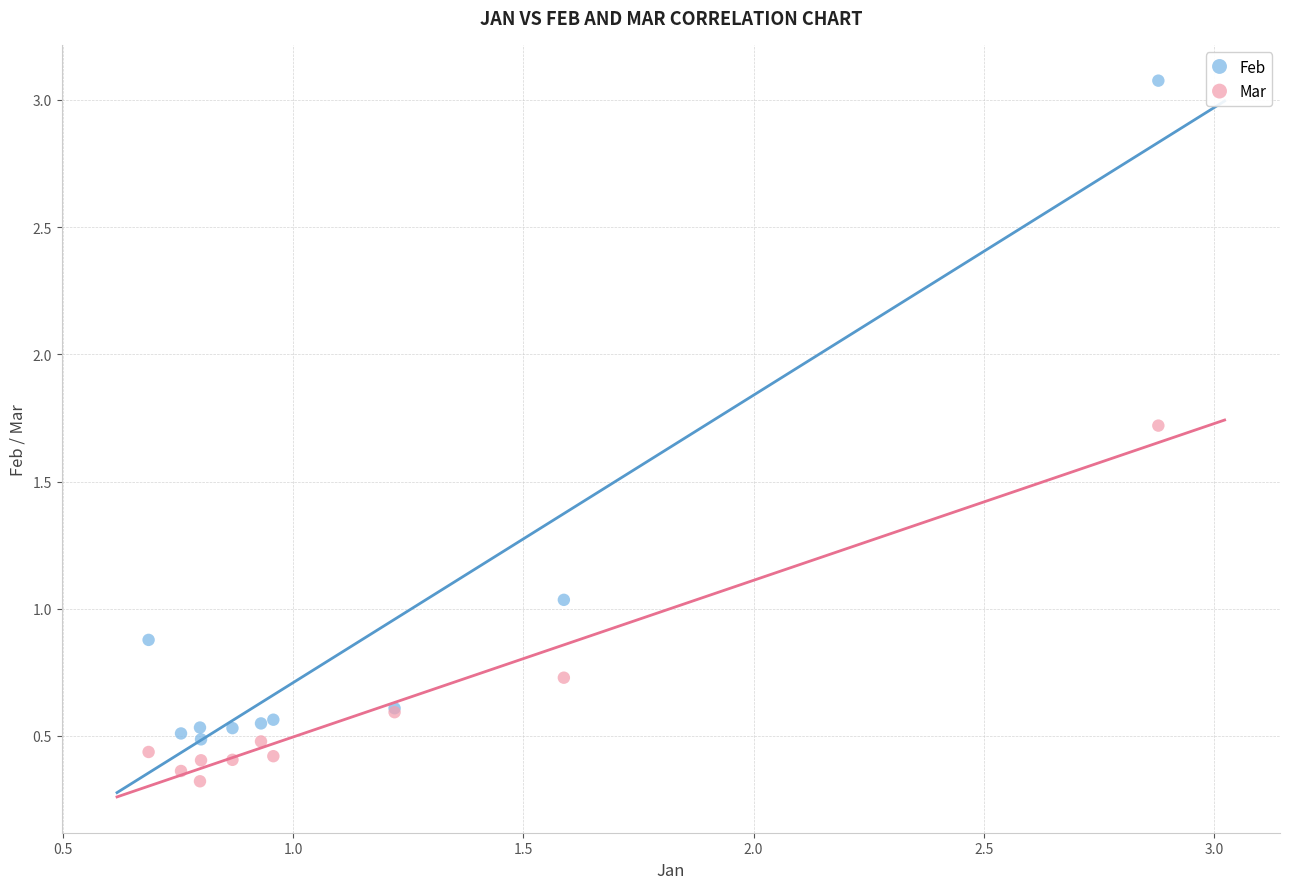

Which series contains the highest Y value?

Feb